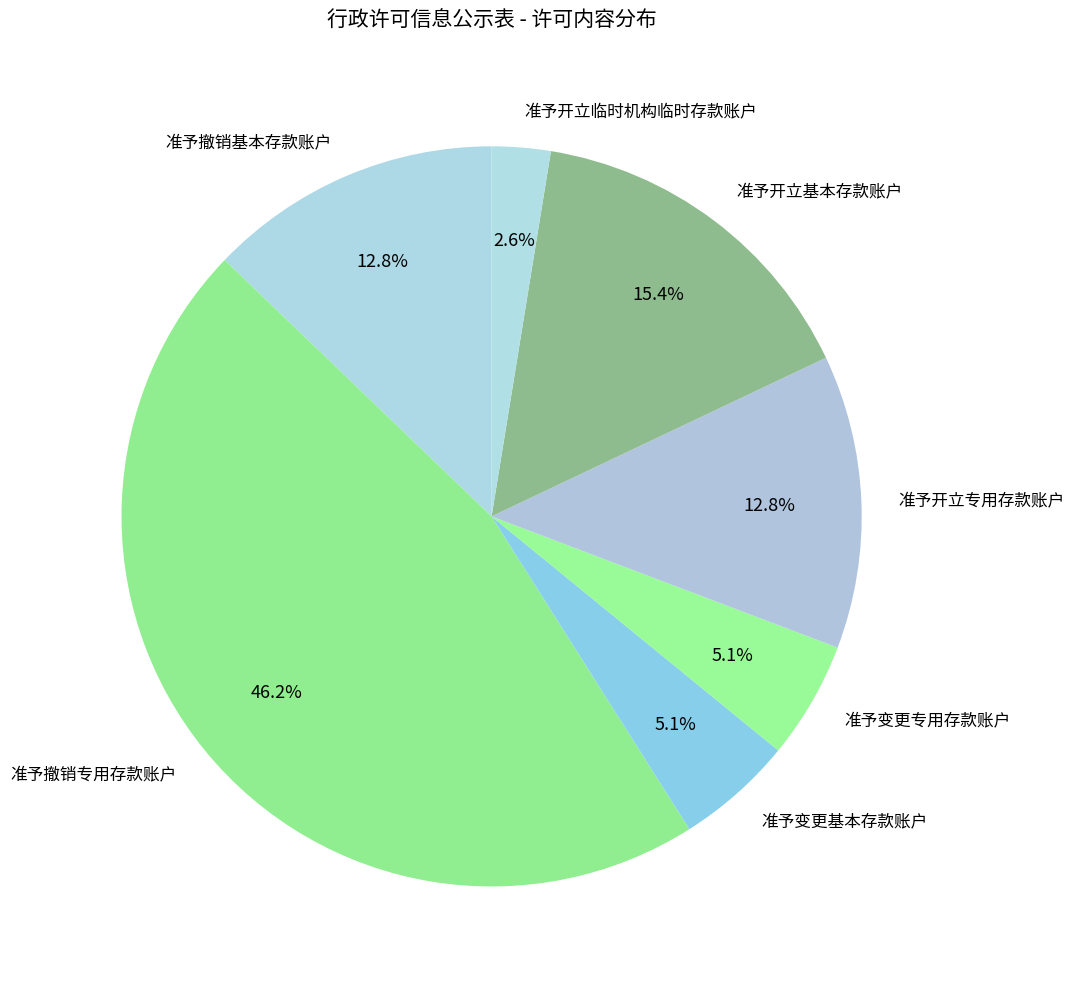

What is the smallest slice in the pie chart?

准予开立临时机构临时存款账户